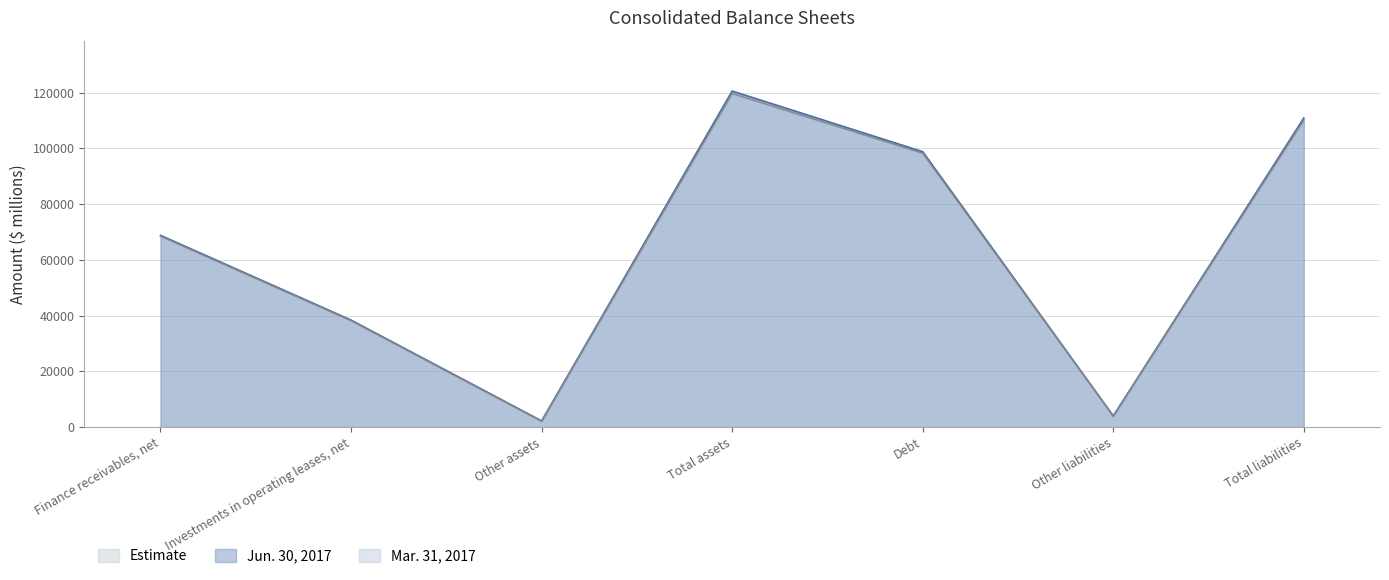

At which label does Mar. 31, 2017 reach its minimum?

Other assets